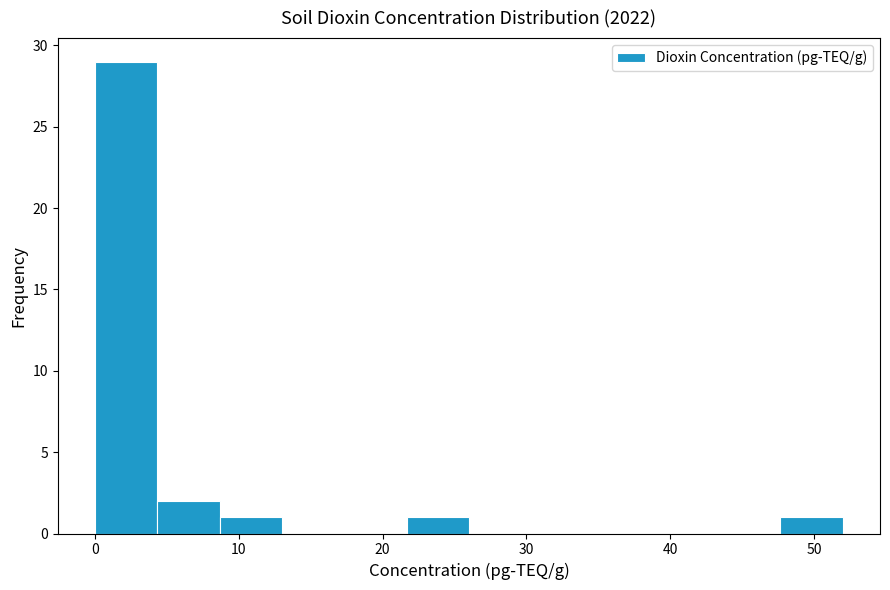

Which range on the x-axis has the tallest bar?

0 to 4